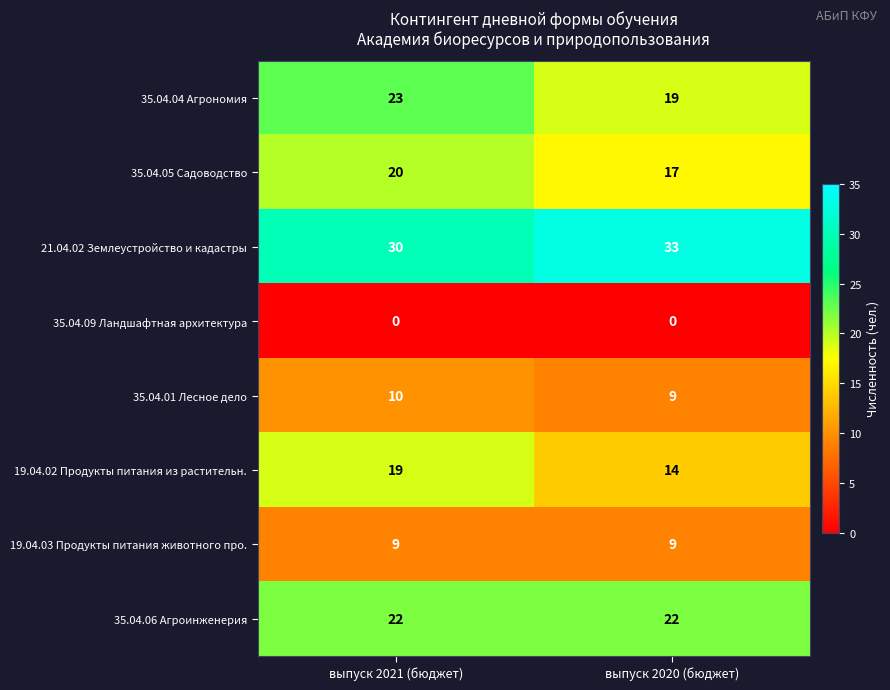

At which category does the chart reach its peak across all series?

выпуск 2020 (бюджет)